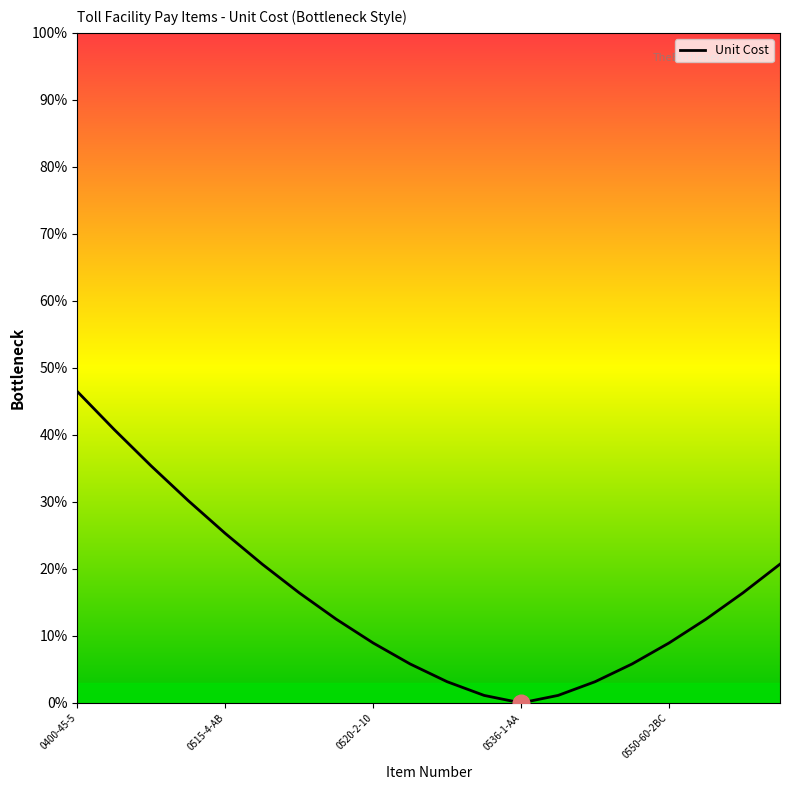

What is the greatest value displayed?

46.5